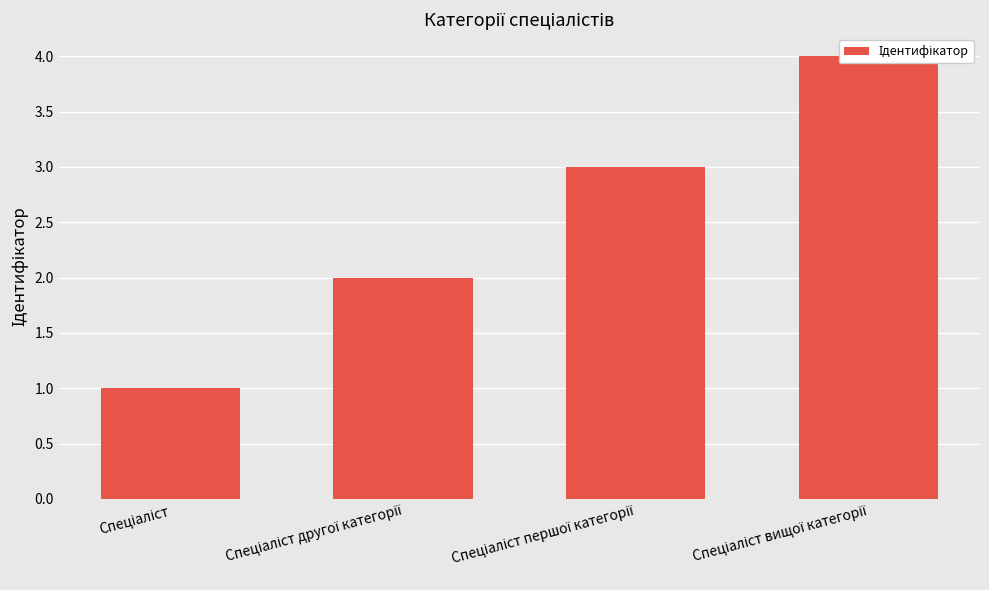

List the labels in order of value, smallest first.

Спеціаліст, Спеціаліст другої категорії, Спеціаліст першої категорії, Спеціаліст вищої категорії